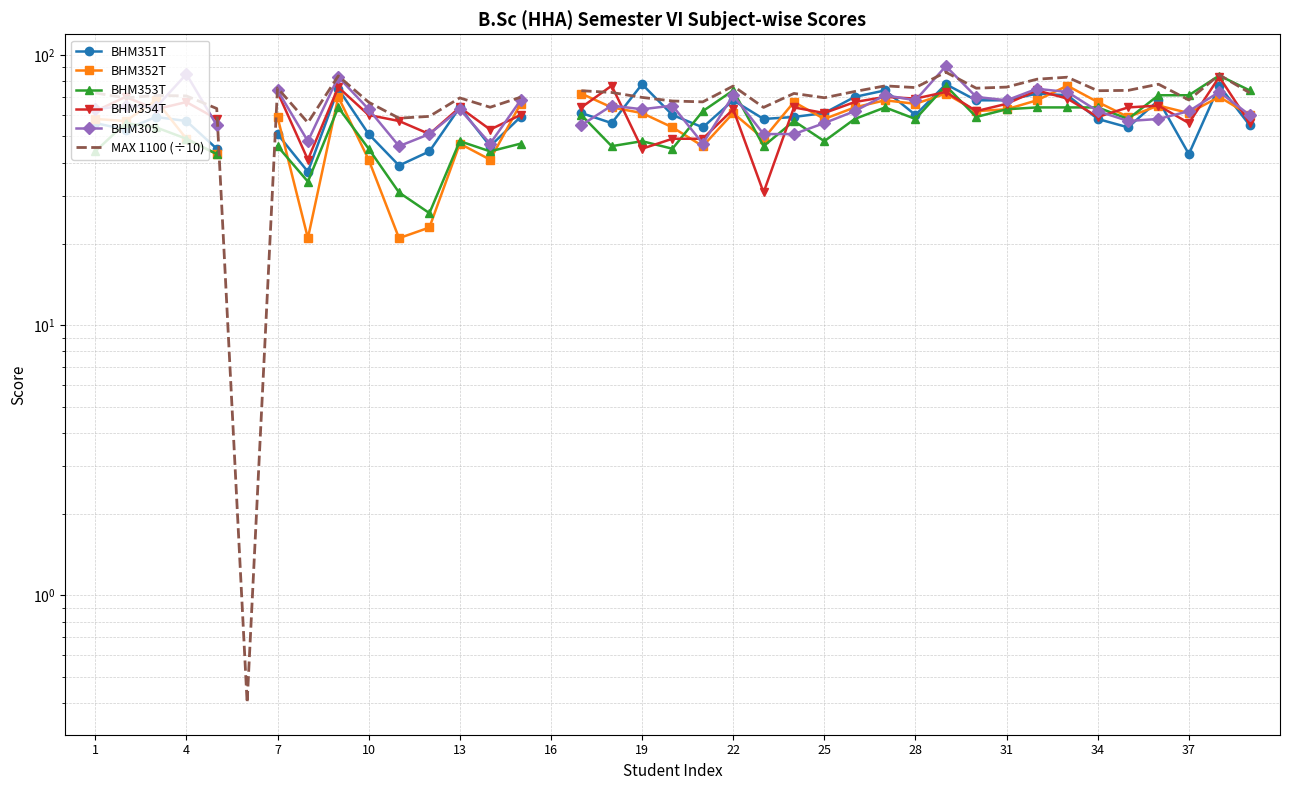

At which label does MAX 1100 (÷10) first exceed 72?

1